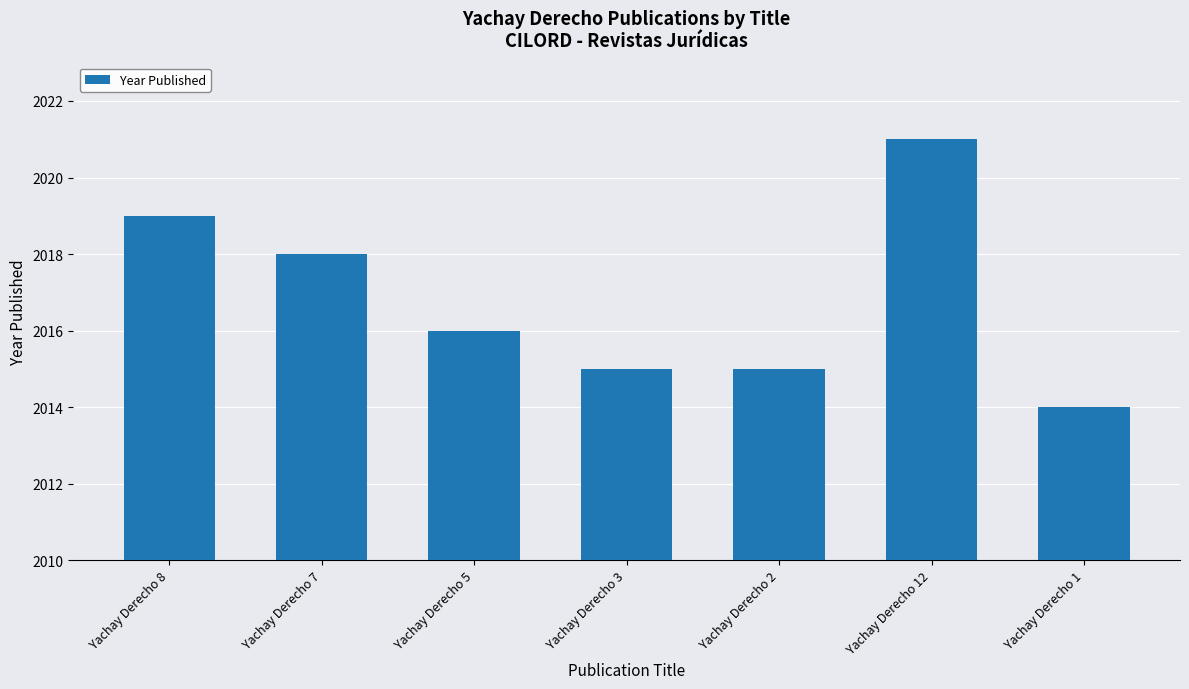

What value does the data have at Yachay Derecho 7?

2018